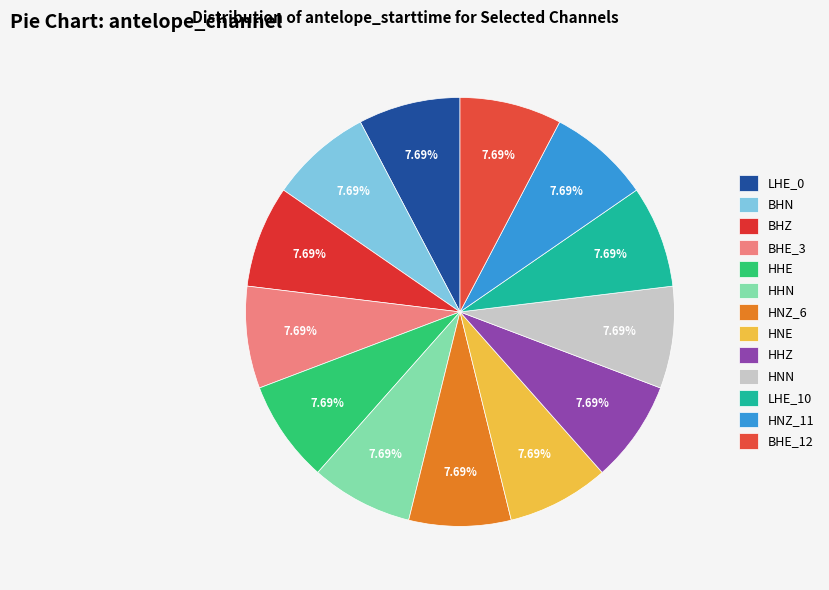

Which slice is the smallest?

LHE_0